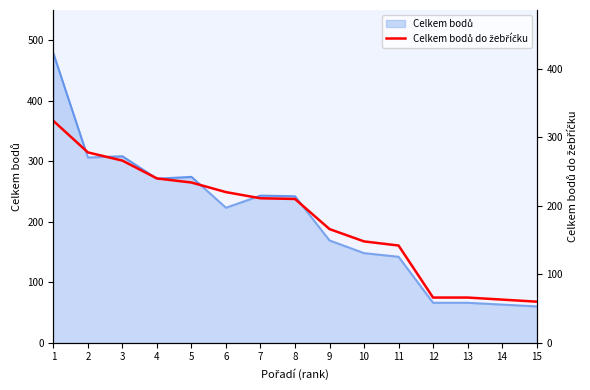

How many values are below 210?

7